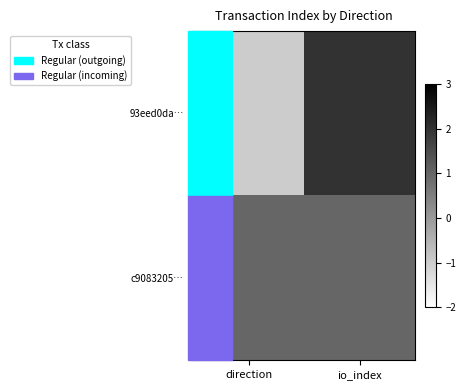

Reading left to right, list all the values displayed in this chart.

93eed0da…: direction=-1	io_index=2
c9083205…: direction=1	io_index=1